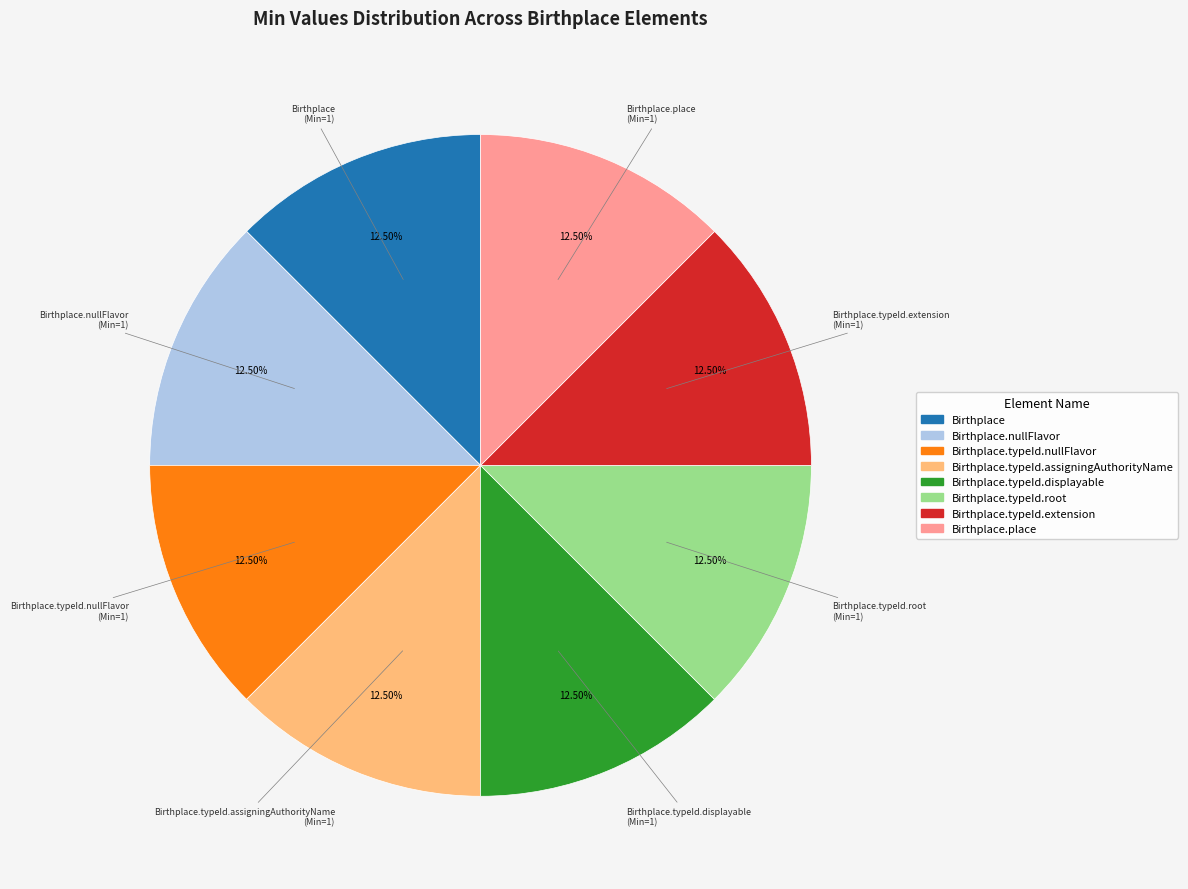

How many slices are in this pie chart?

8